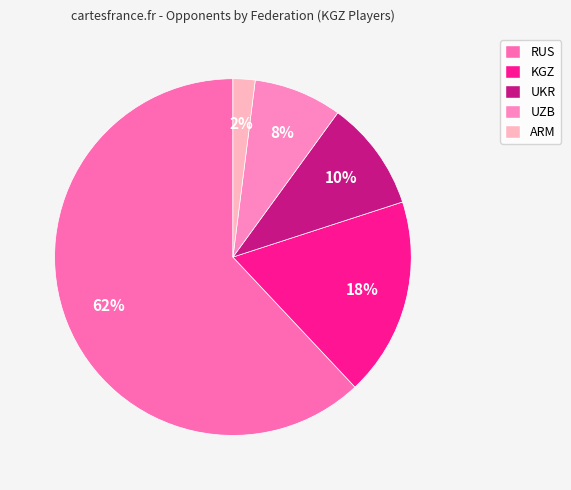

Does KGZ account for over 50% of the chart?

No